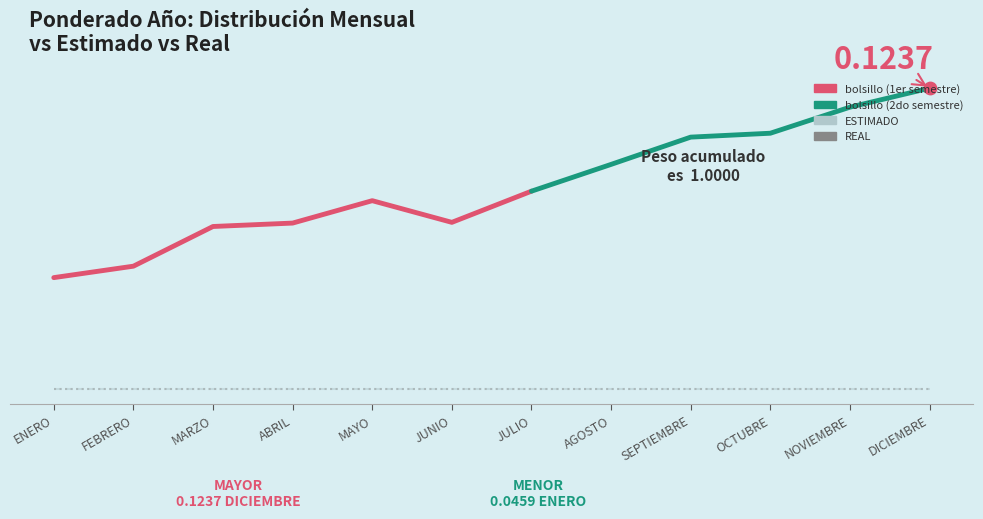

Is the value of ESTIMADO at MAYO greater than the value of REAL at ENERO?

No